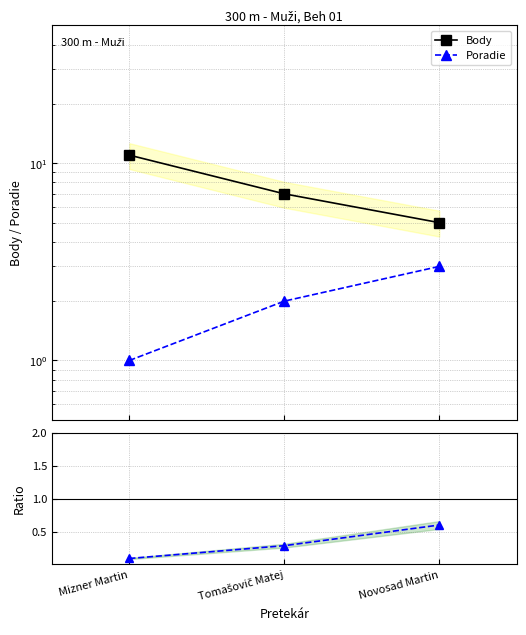

Reading left to right, list all the values displayed in this chart.

Body: 11.0	7.0	5.0
Poradie: 1.0	2.0	3.0
Poradie / Body: 0.1	0.3	0.6